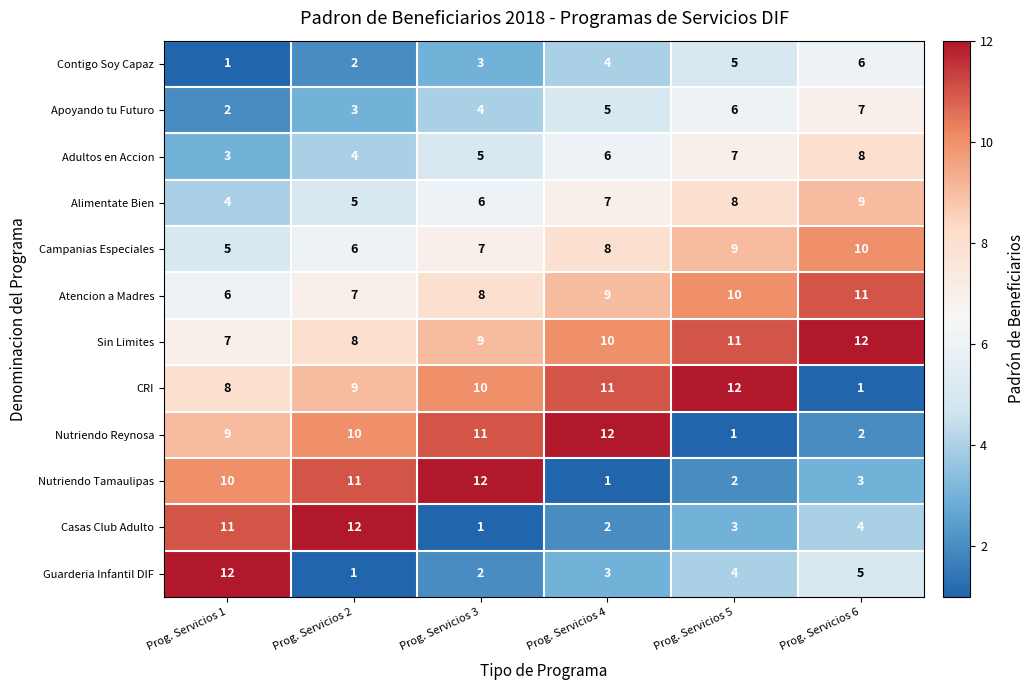

The Campanias Especiales series shows 5 at Prog. Servicios 1. True or false?

True